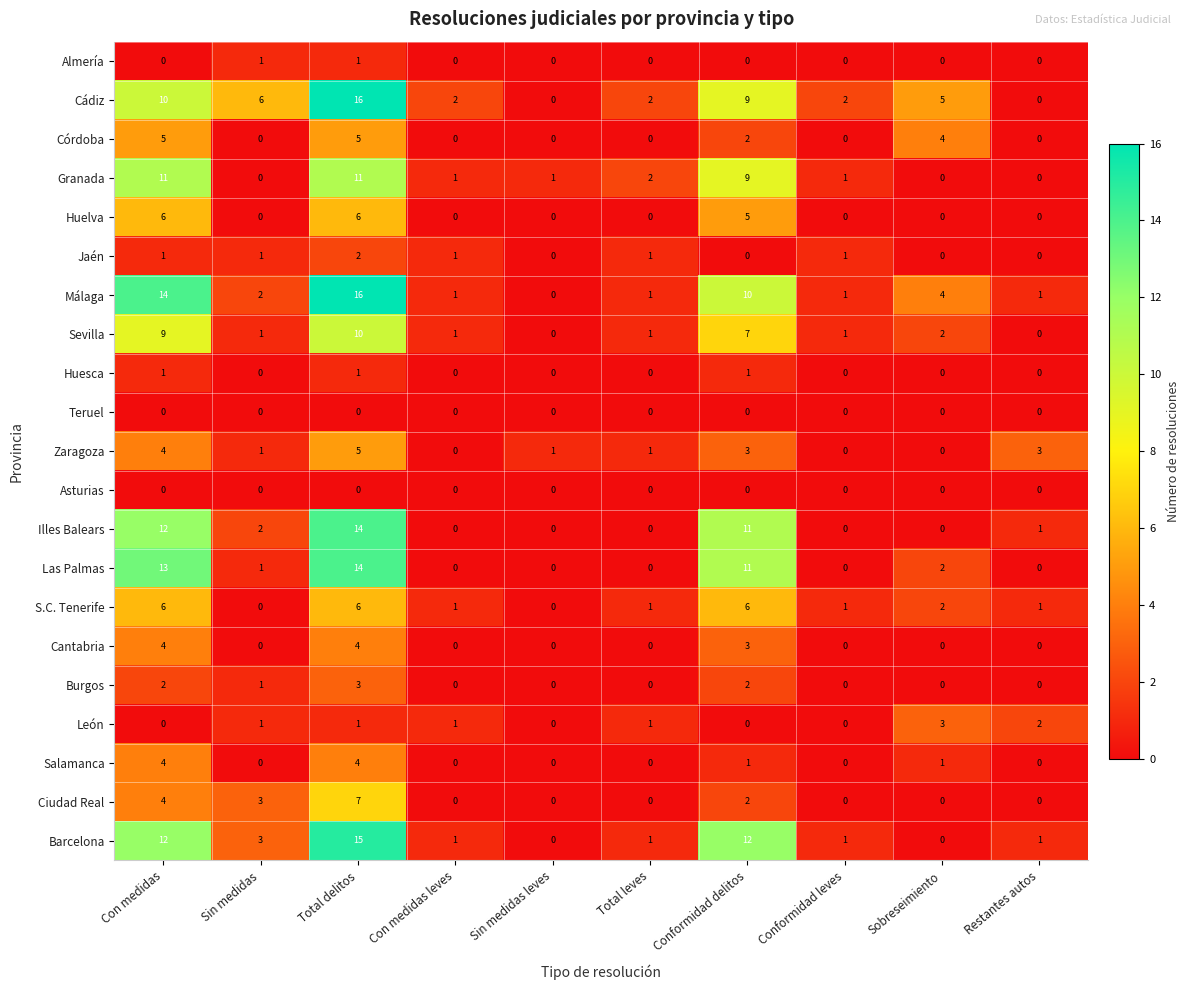

True or false: Granada has a value of 4 at Sobreseimiento.

False